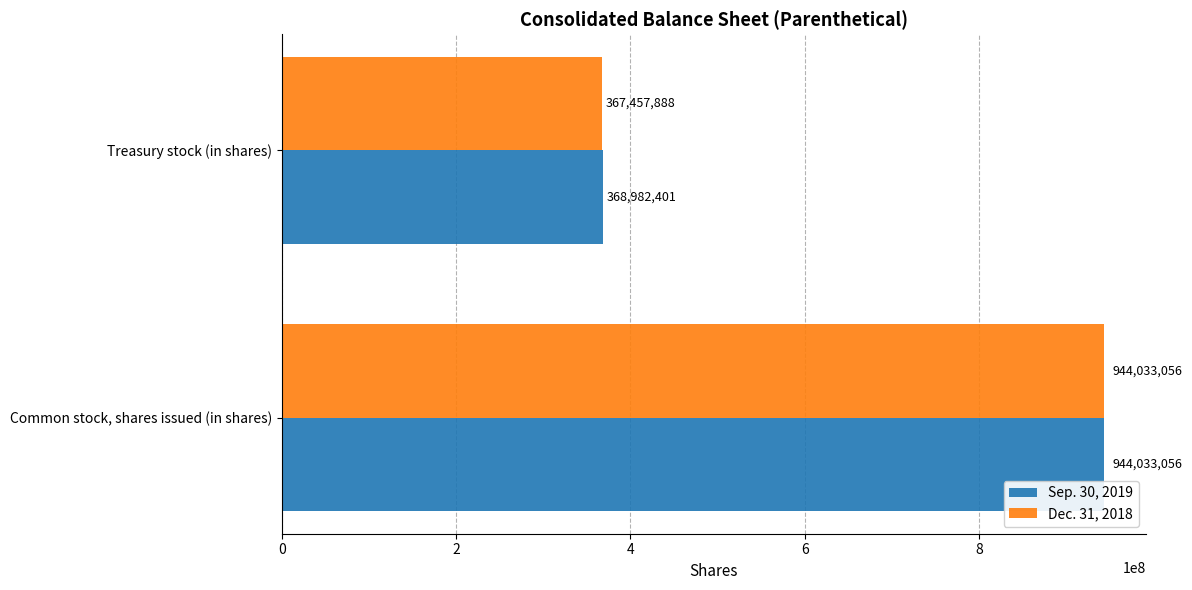

What is the greatest value displayed?

944033056